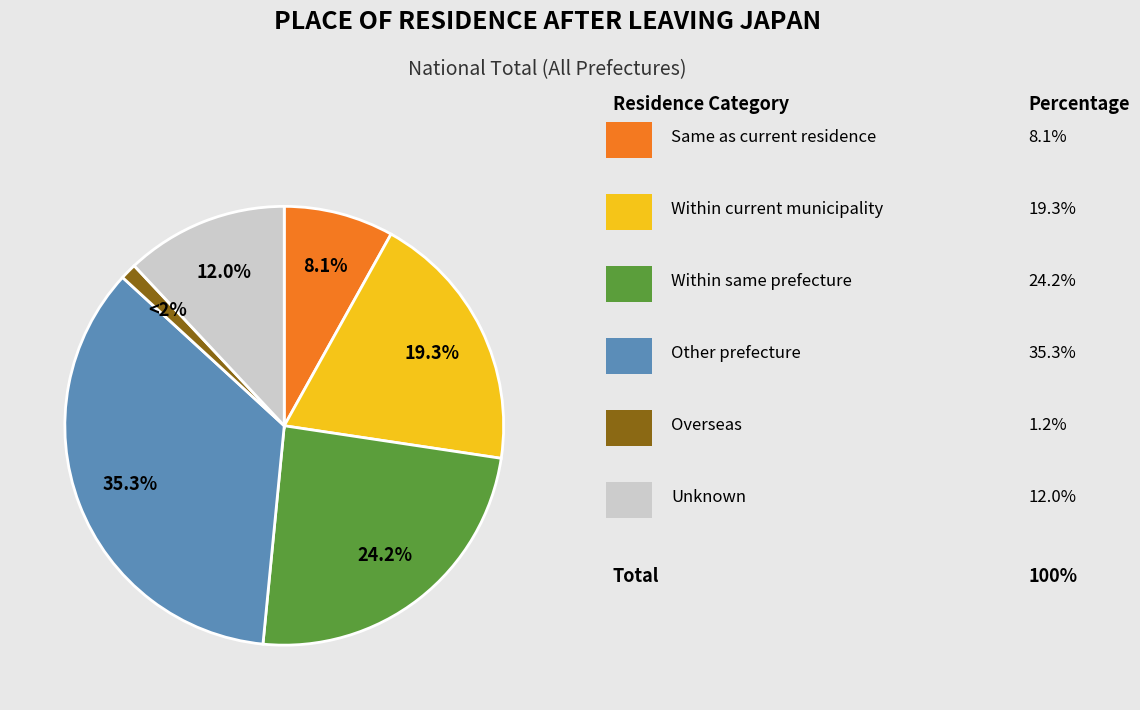

Is it true that Other prefecture is 35% of the pie?

True